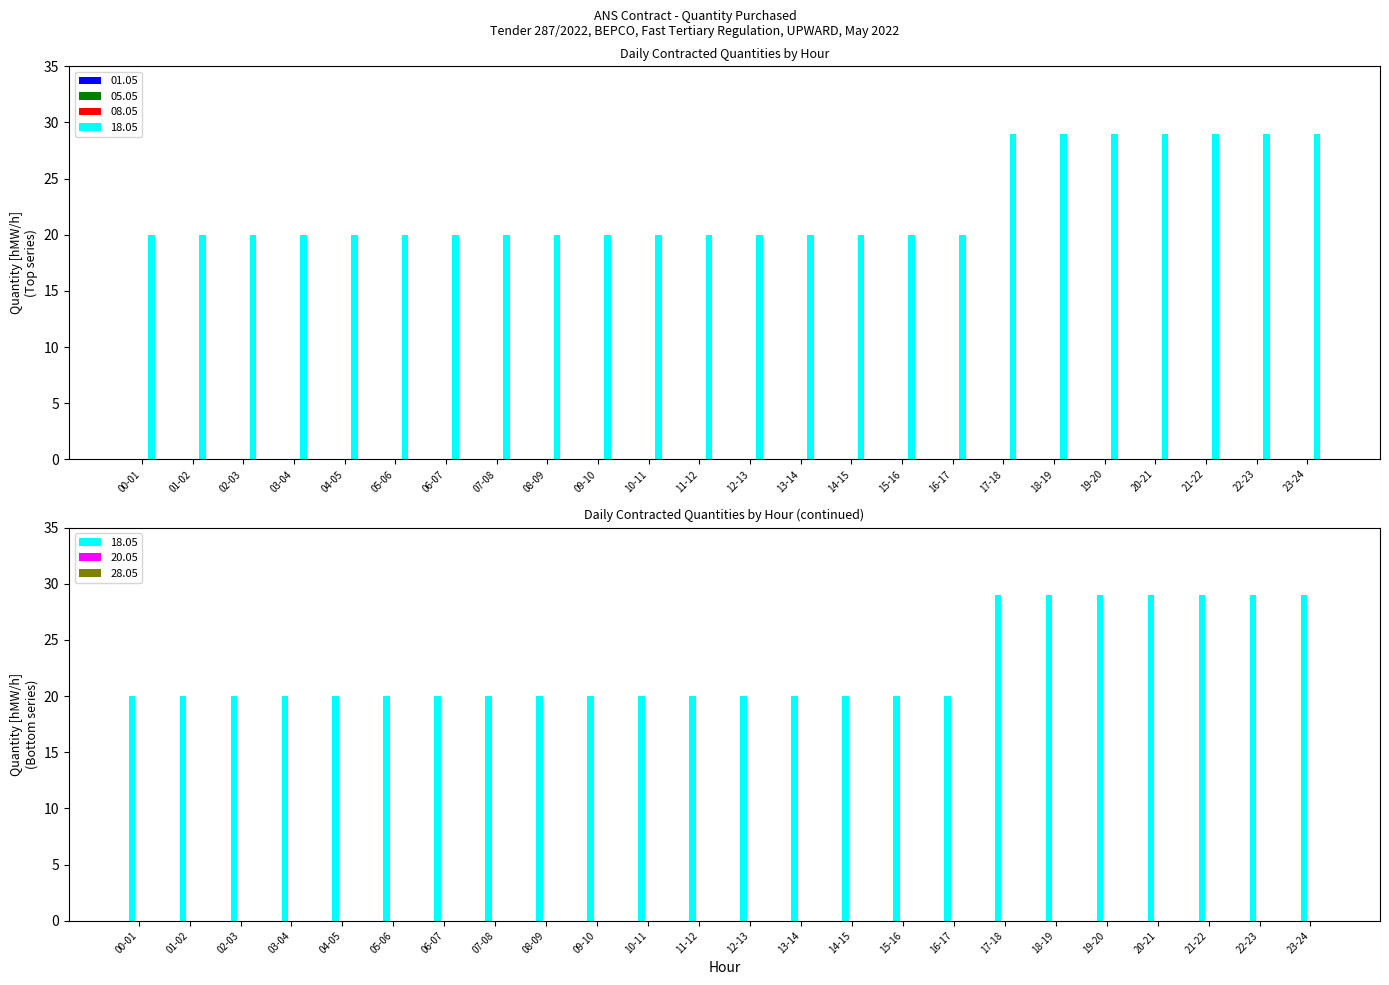

Which series has the largest range (max minus min)?

18.05